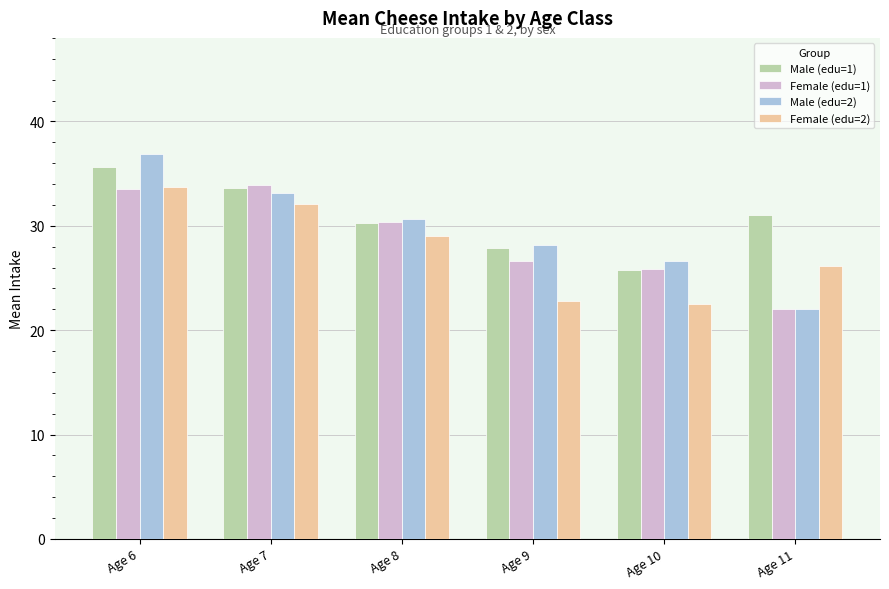

What is the difference between the Female (edu=1) values at Age 8 and Age 11?

8.3